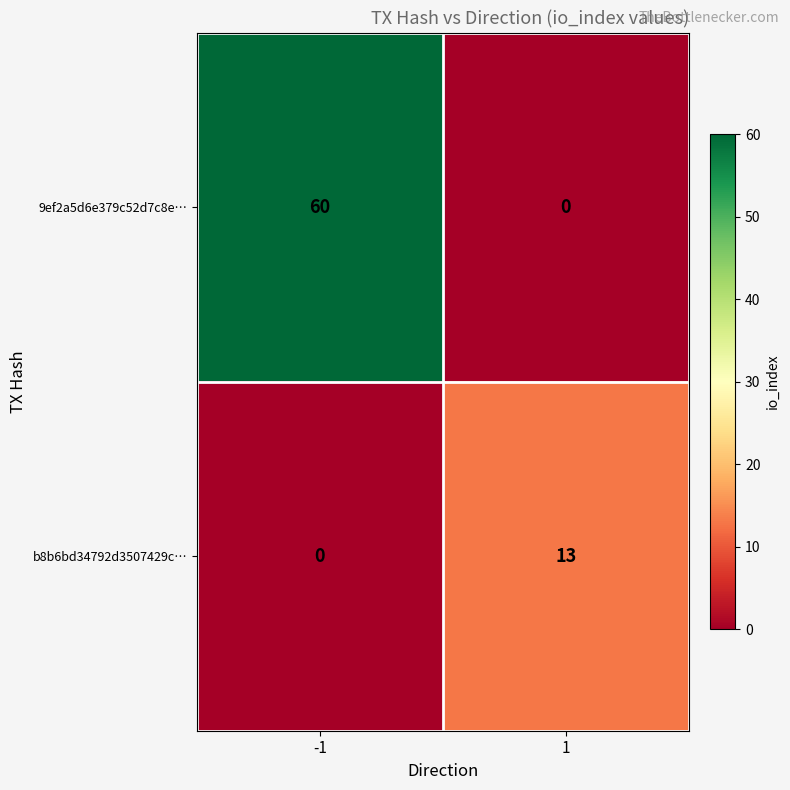

Is the value of 9ef2a5d6e379c52d7c8e… at -1 greater than the value of b8b6bd34792d3507429c… at -1?

Yes